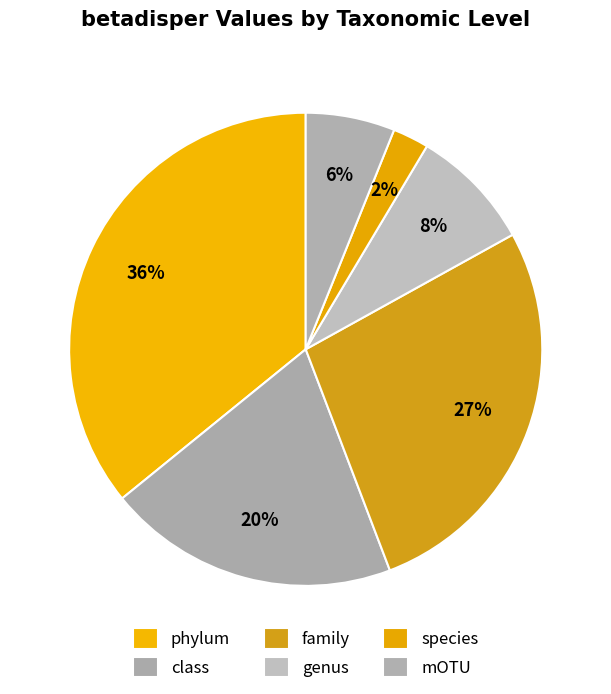

Which slice is the smallest?

species